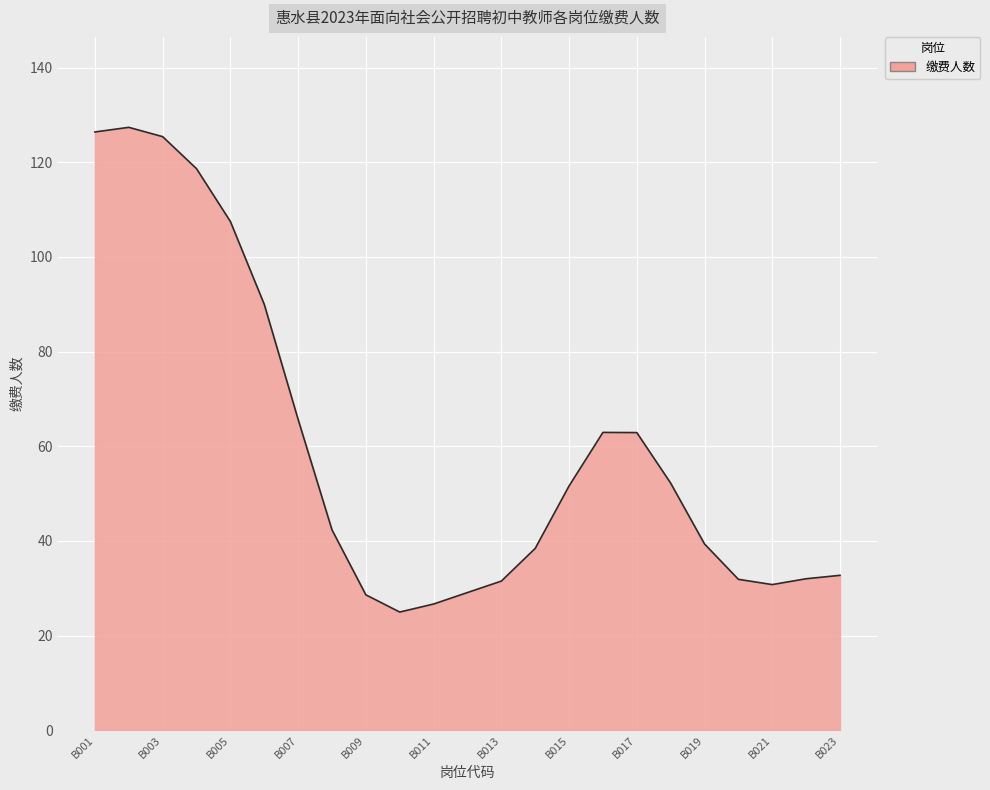

What is the smallest value displayed?

25.0